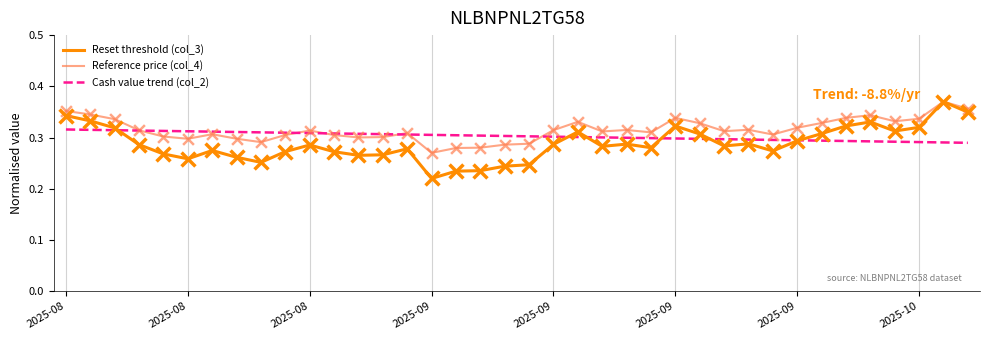

At how many categories does at least one series exceed 0?

38